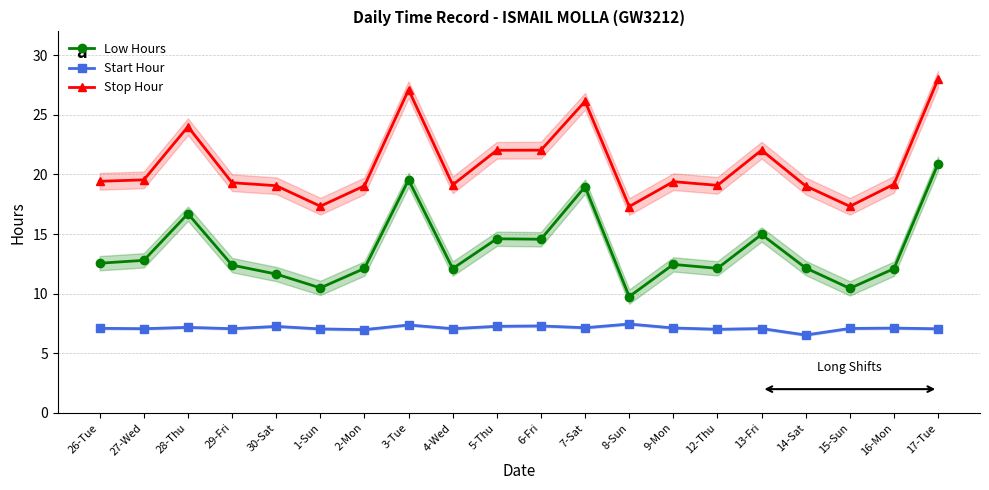

Where is the first local maximum for Start Hour?

28-Thu